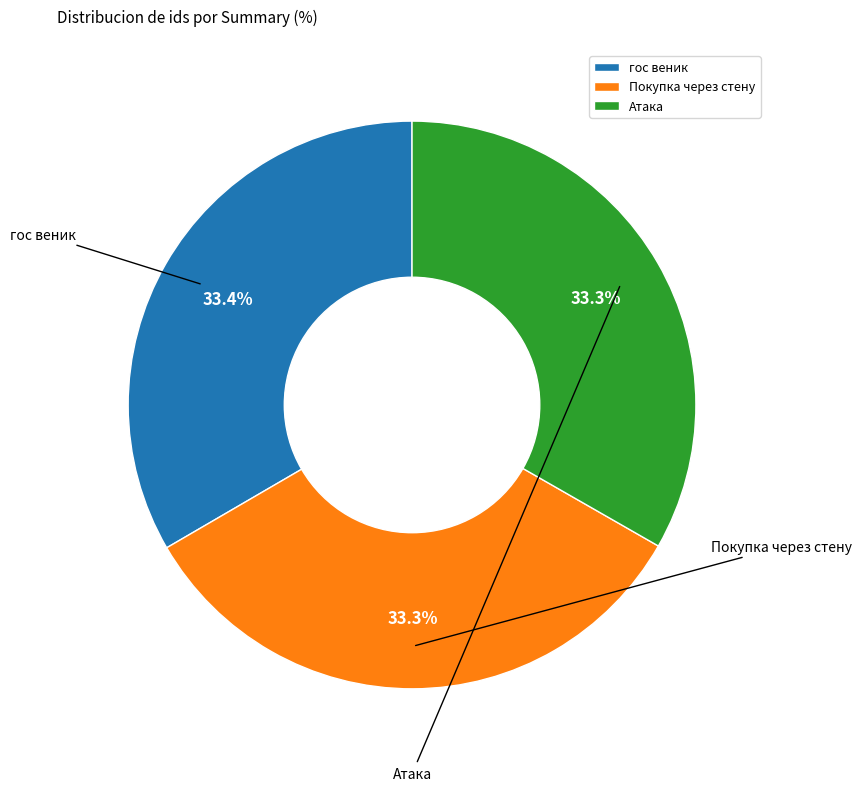

Is there any slice that represents more than half of the pie?

No